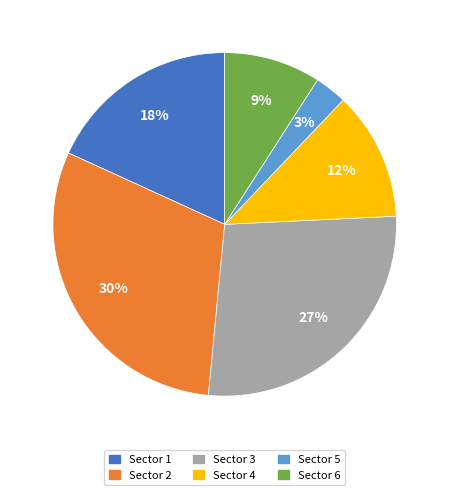

Rank the categories by value from lowest to highest.

Sector 5, Sector 6, Sector 4, Sector 1, Sector 3, Sector 2